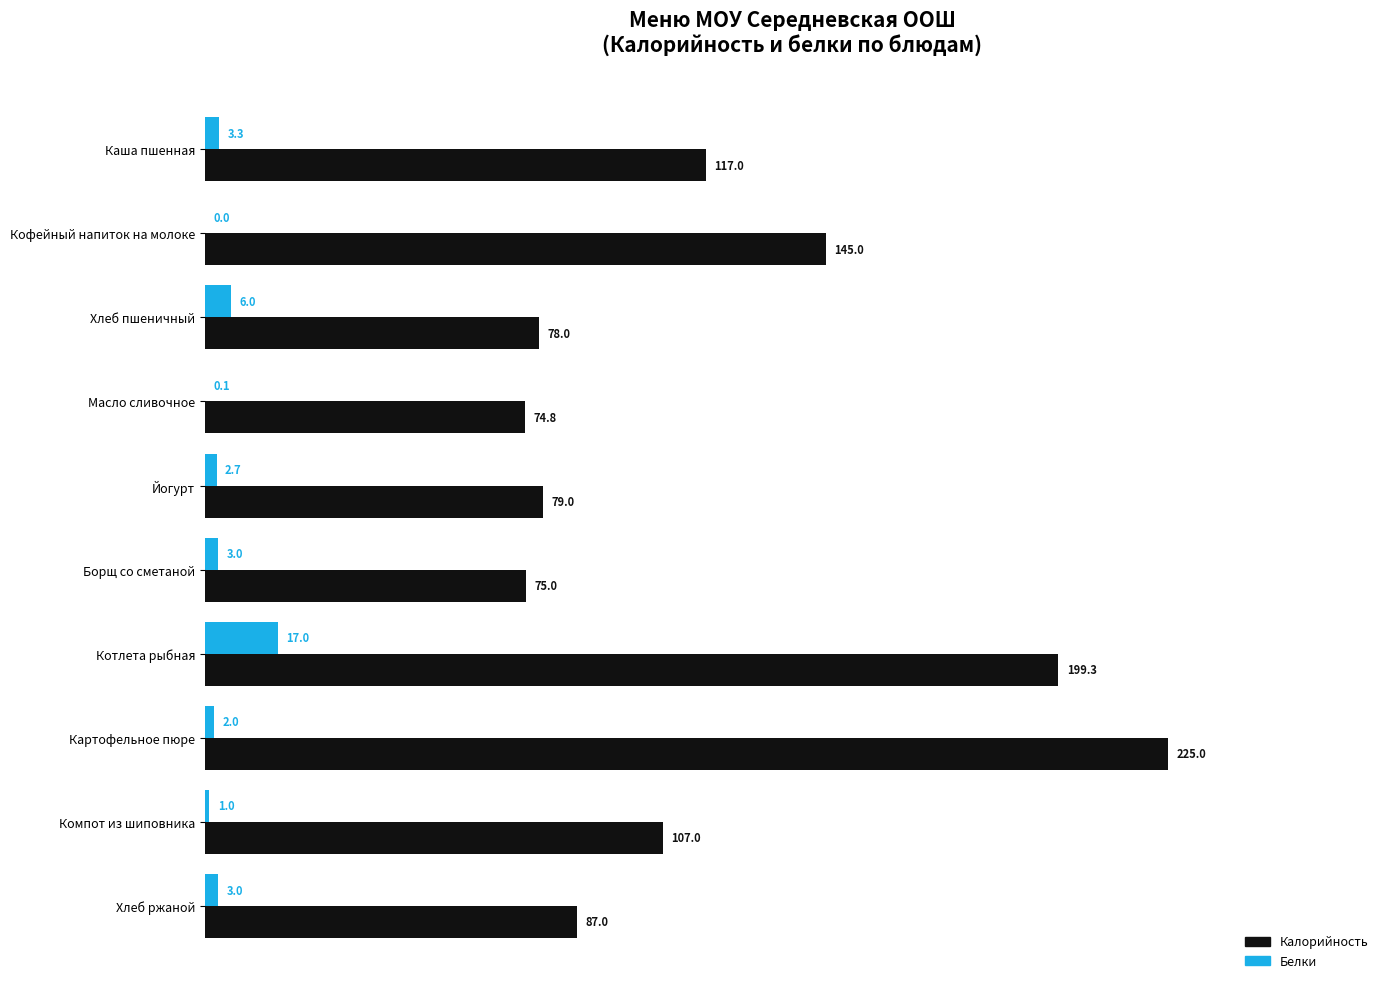

What is the sum of all Калорийность values?

1187.1